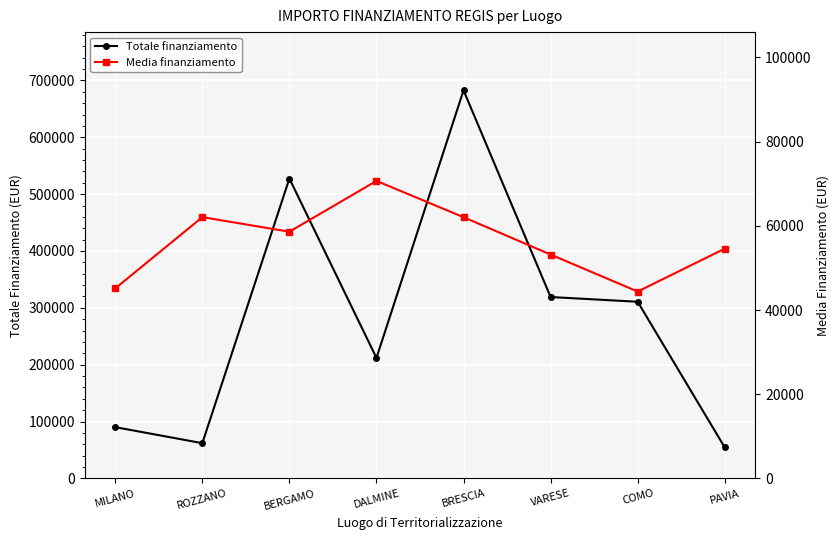

Rank the series at VARESE from lowest to highest value.

Media finanziamento, Totale finanziamento